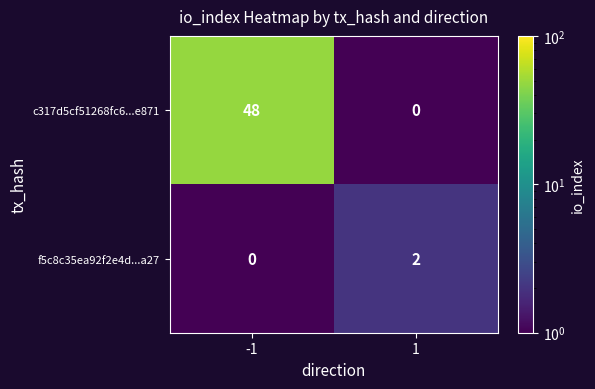

Between -1 and 1, which series saw the biggest shift?

c317d5cf51268fc6...e871